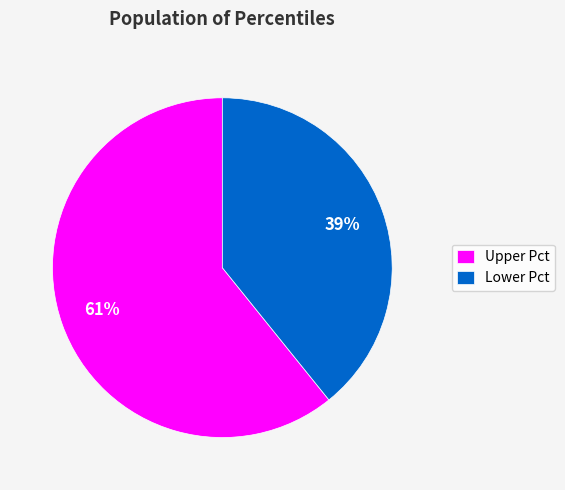

To the nearest percent, what is the average slice percentage?

50%